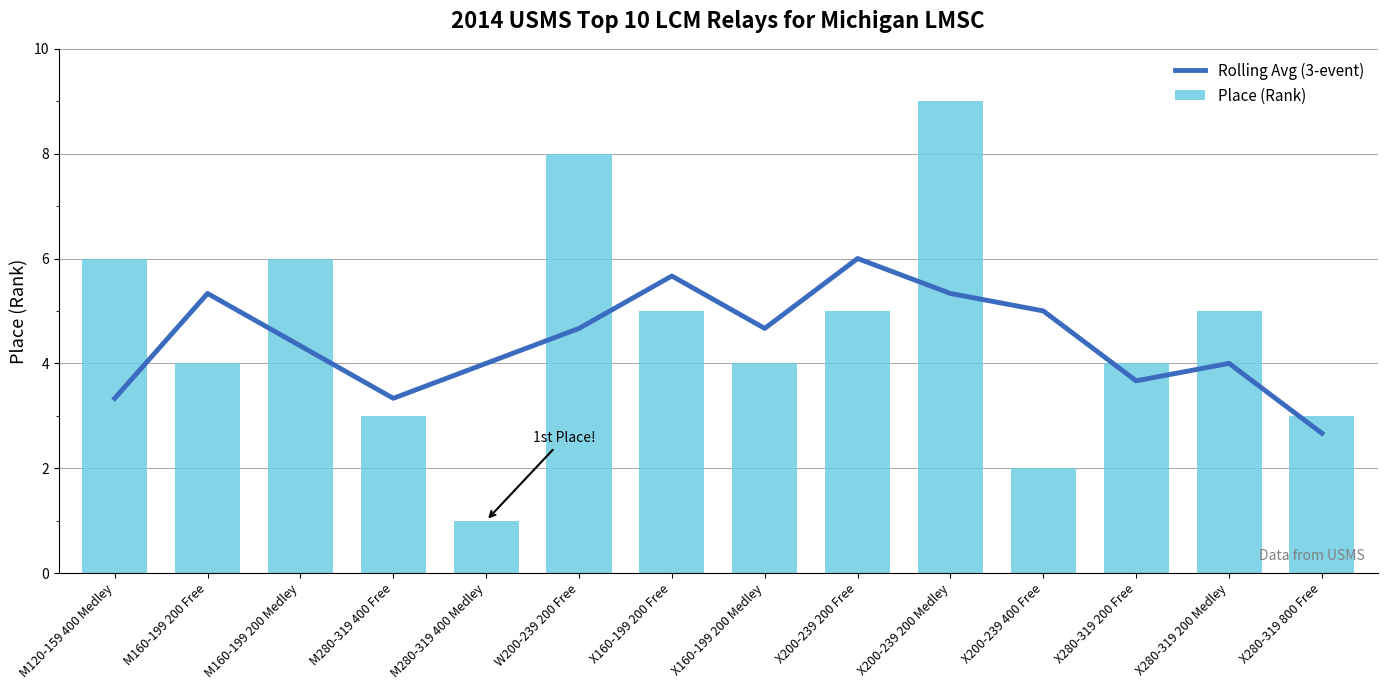

Does the chart contain any negative values?

No